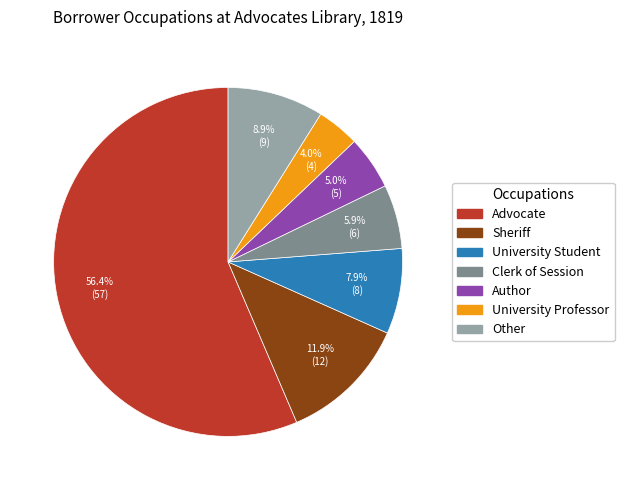

Is the sum of Author and Sheriff greater than half?

No